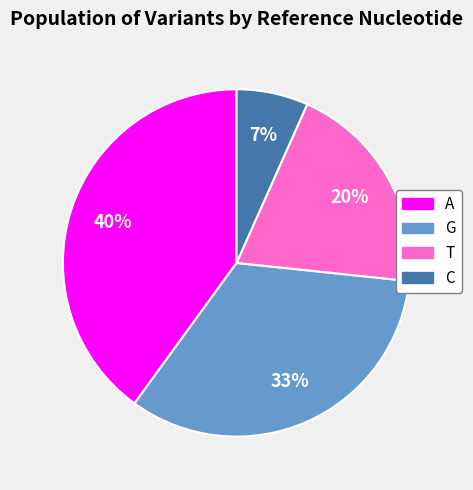

Which slice is the largest?

A